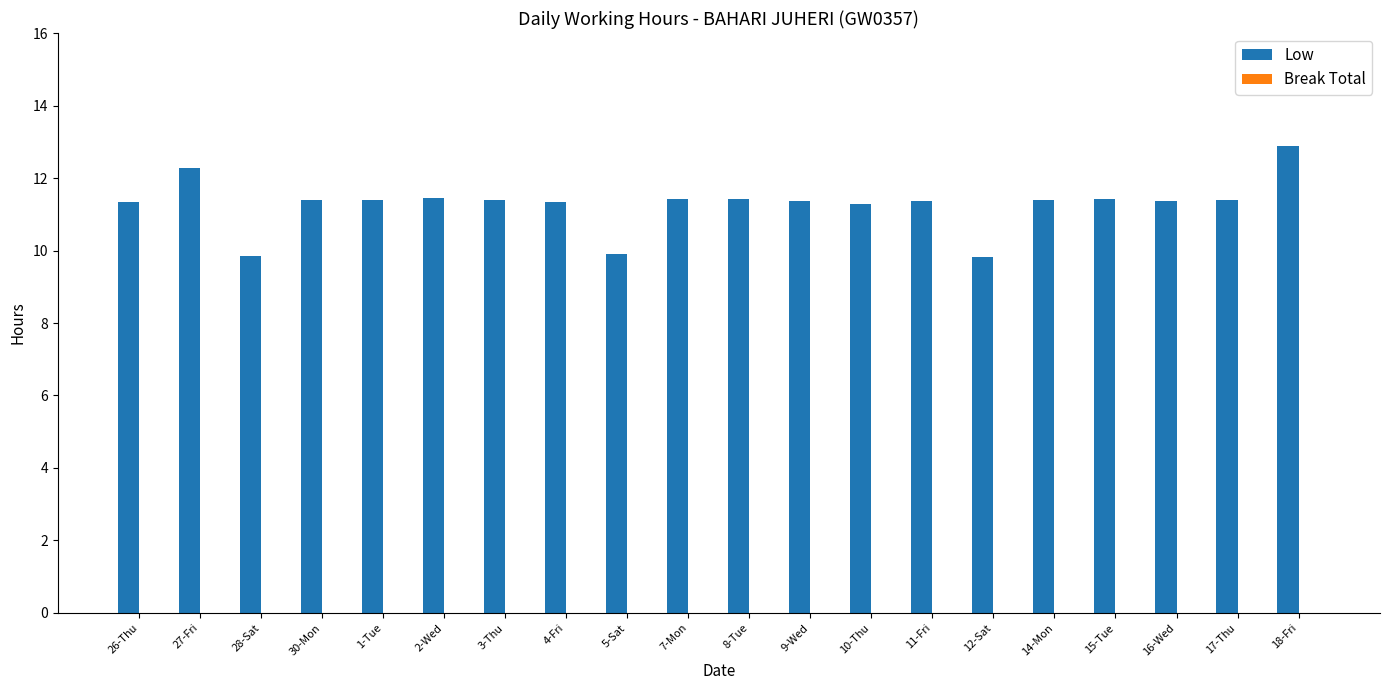

How many bars are there in total?

20